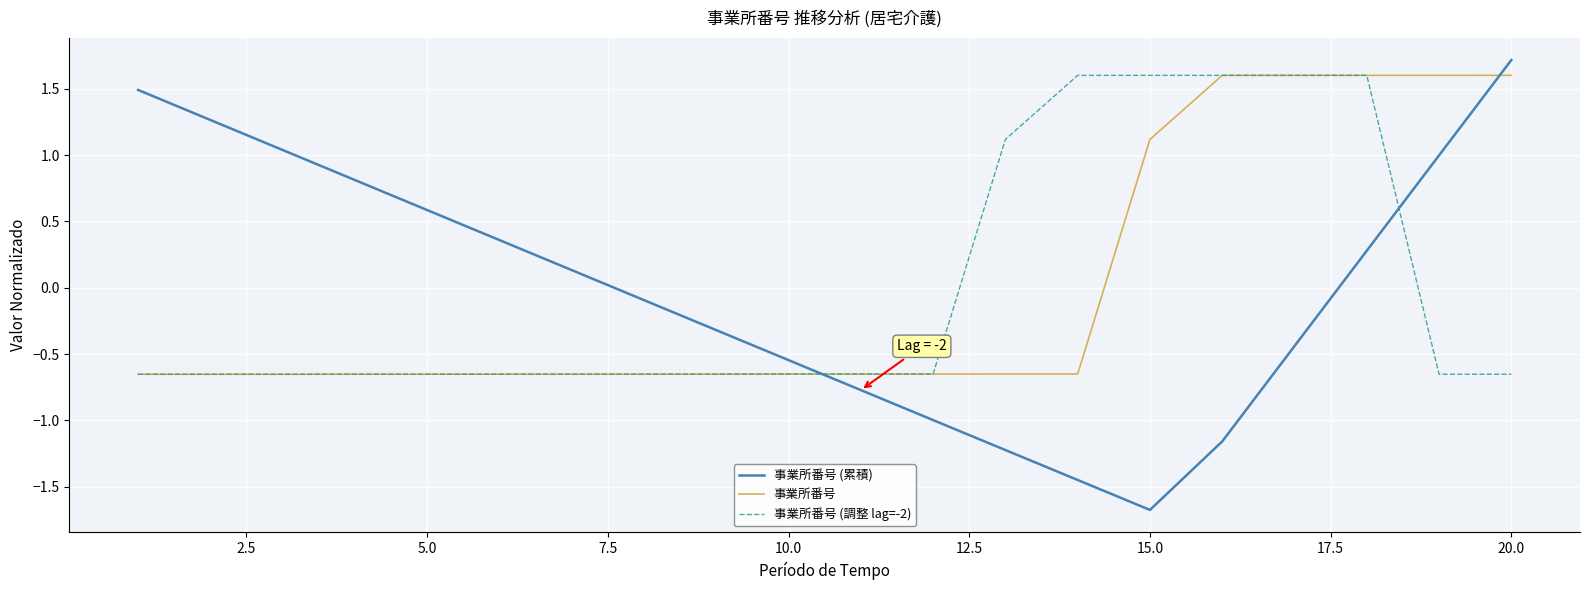

Which series has the largest range (max minus min)?

事業所番号 (累積)